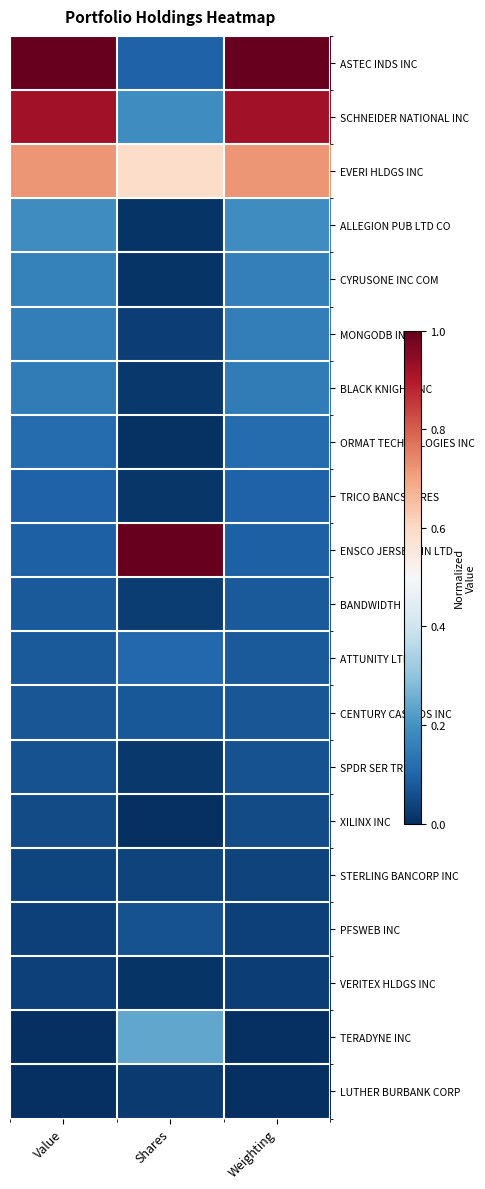

What is the total value across all series at Weighting?

4.1